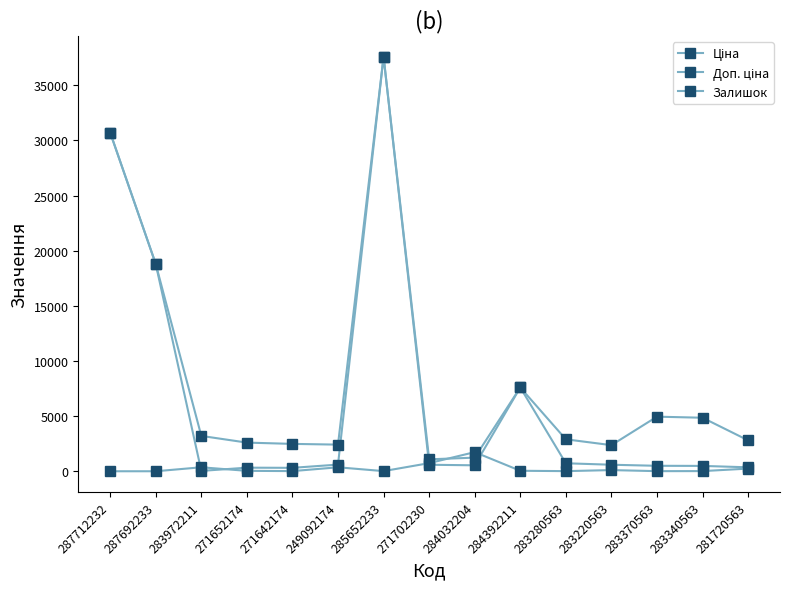

At 271702230, list the series in order from largest to smallest.

Доп. ціна, Залишок, Ціна